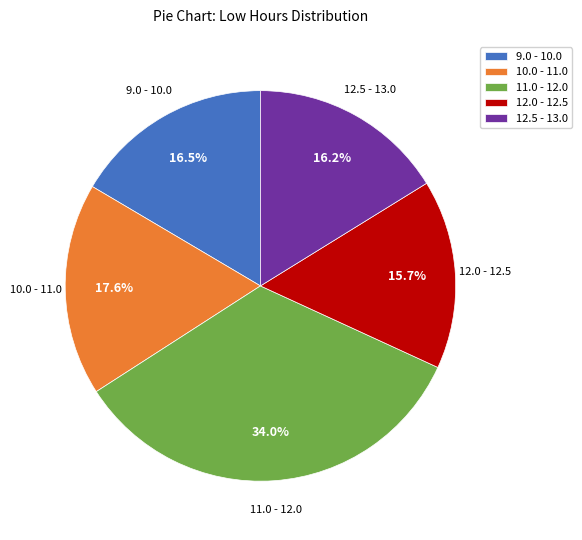

Does any single category account for the majority?

No